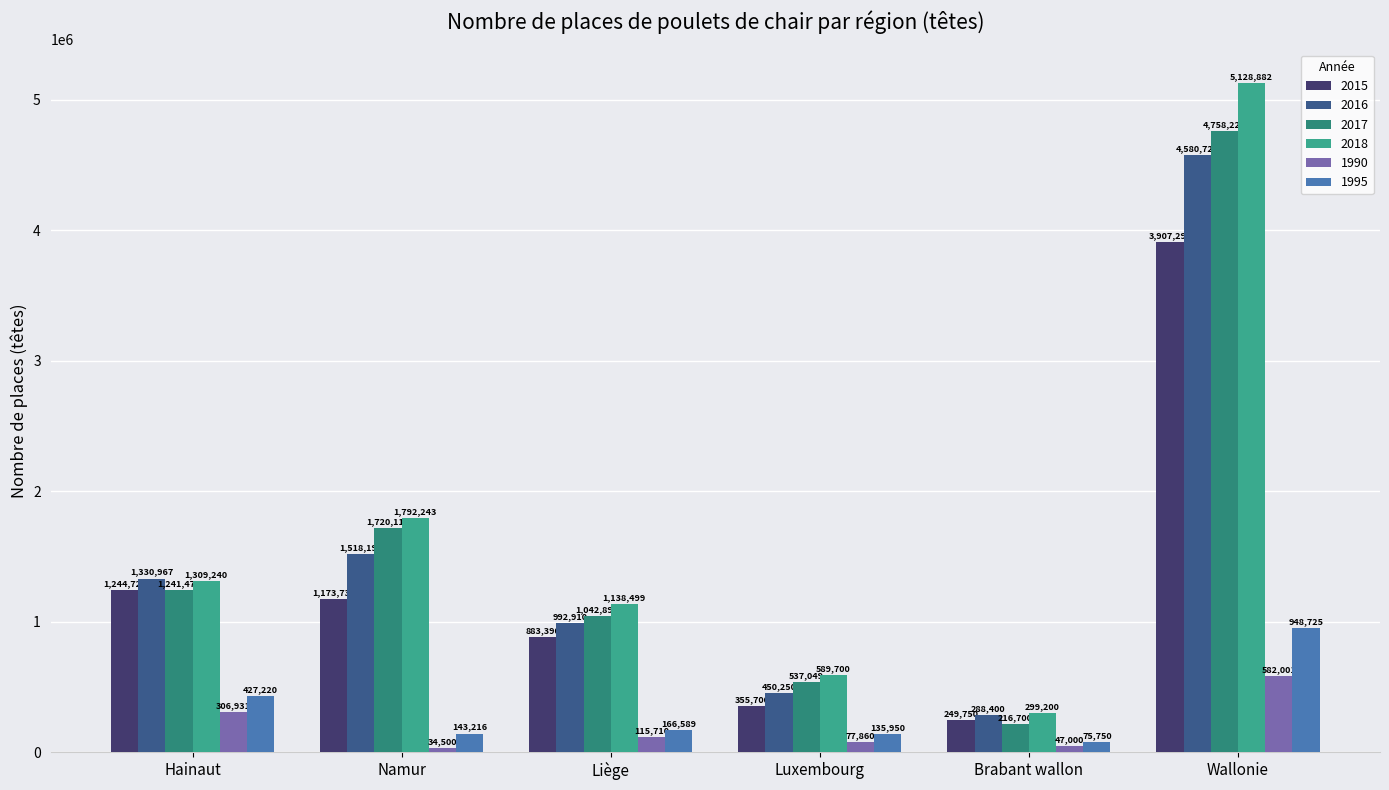

How many bars are there in each group?

6